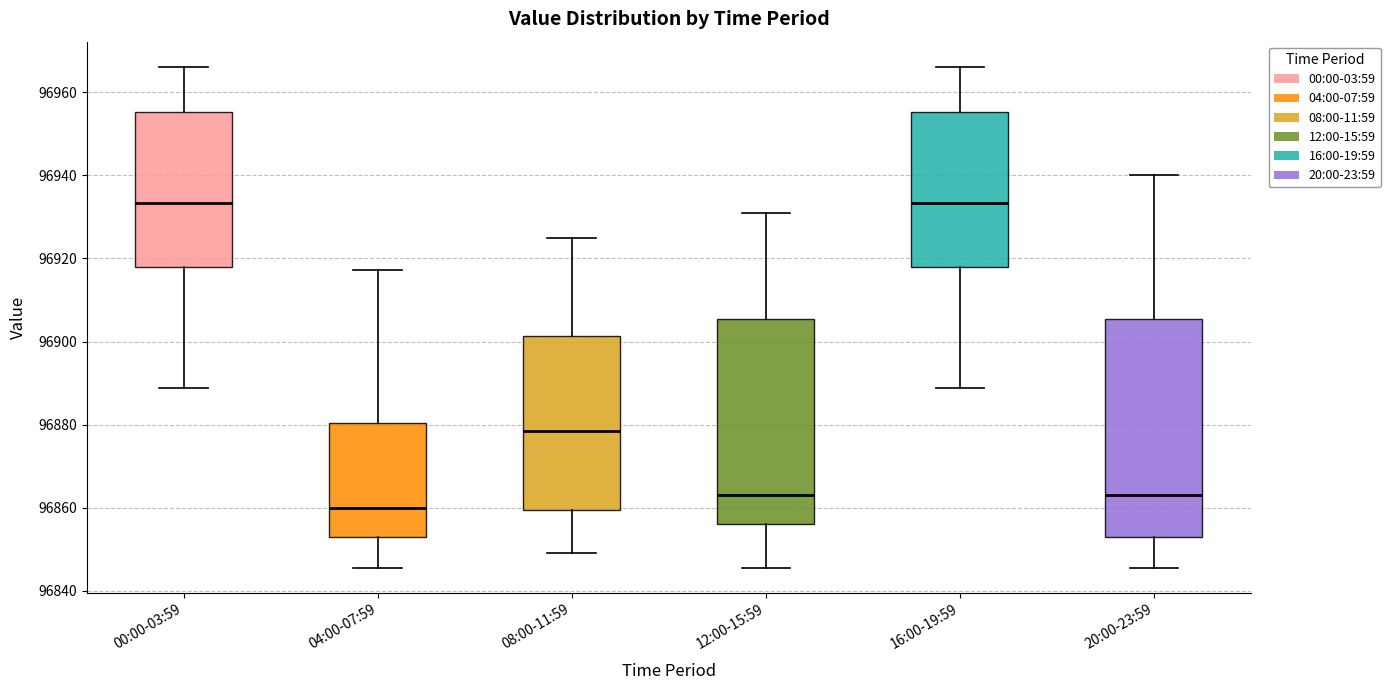

Which box's median line is the lowest?

04:00-07:59